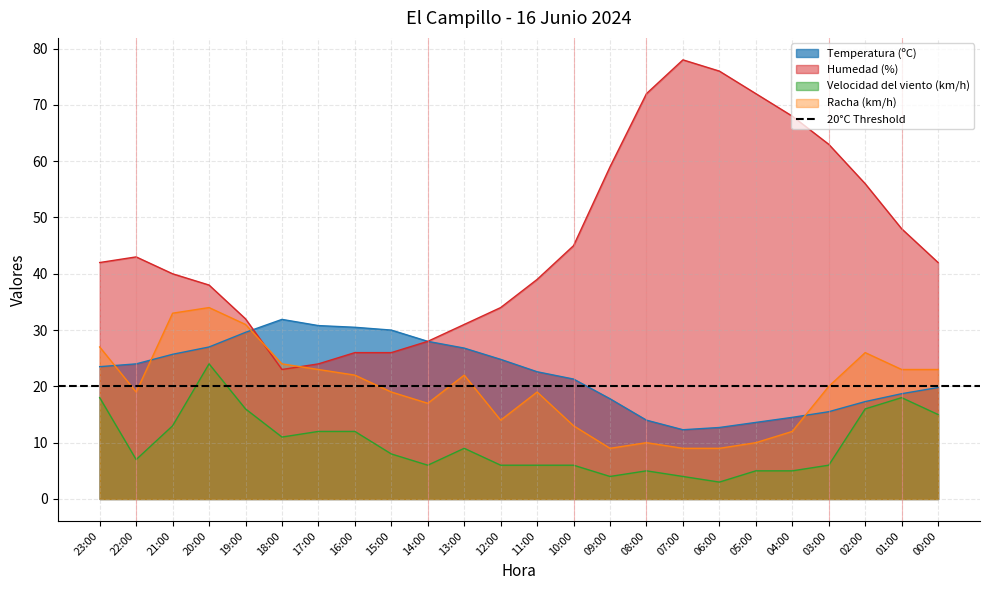

Is the value of Temperatura (ºC) at 01:00 greater than the value of Velocidad del viento (km/h) at 17:00?

Yes